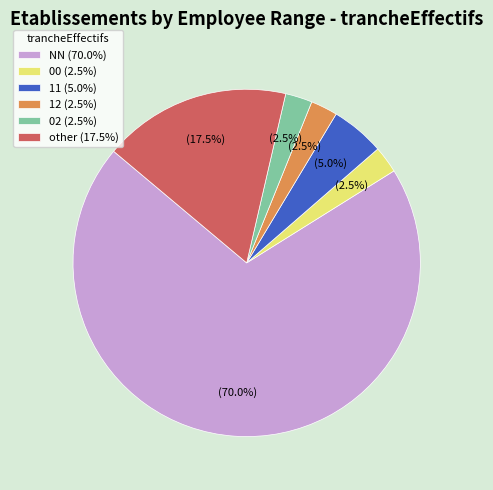

What percentage is NOT represented by 02 (2.5%)?

97.5%